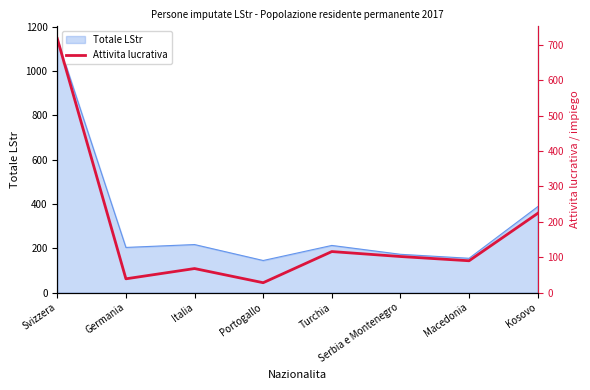

What is the maximum value shown in the chart?

718